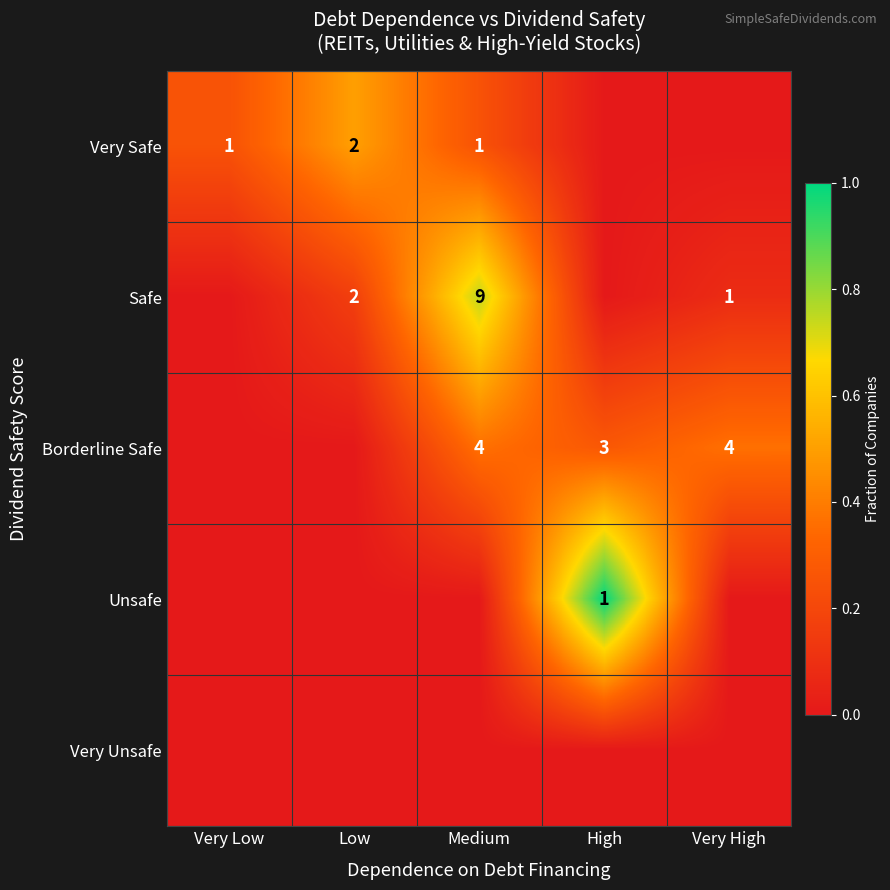

The Borderline Safe series shows 2 at Very High. True or false?

False